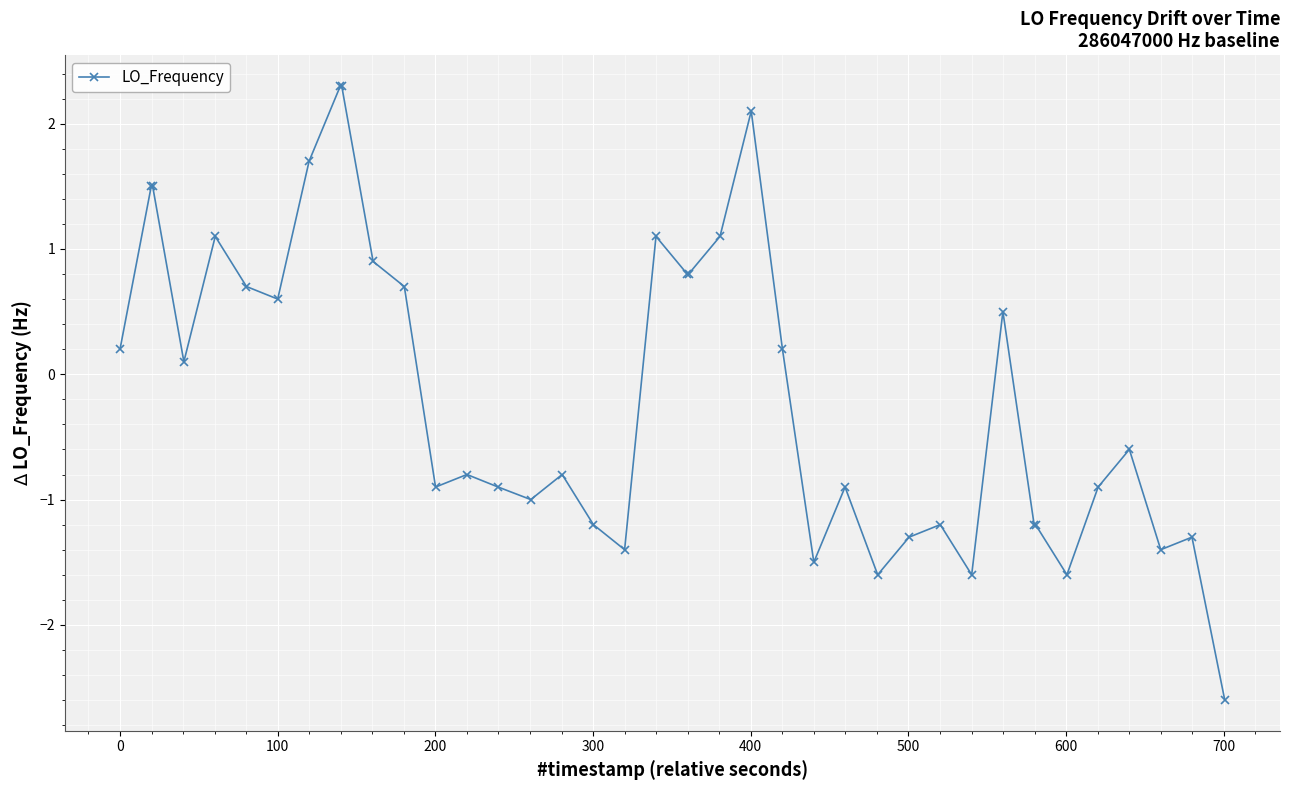

True or false: there are more than 1 points higher than both neighbors.

True